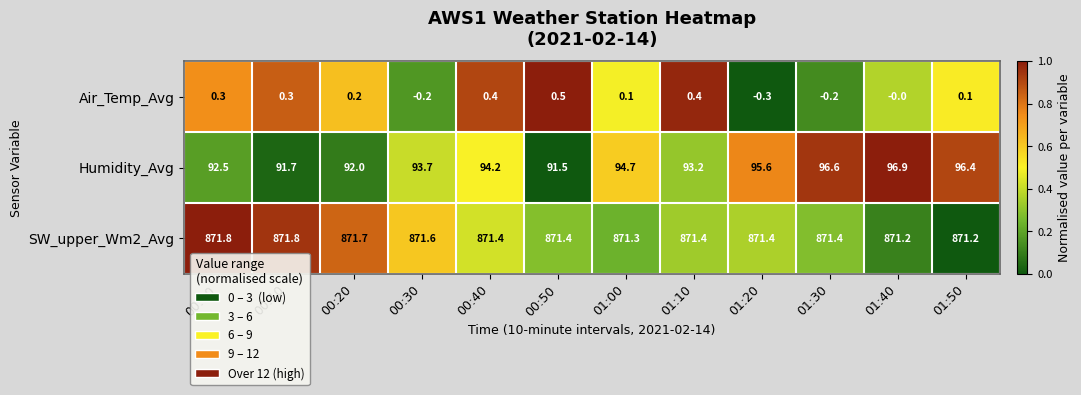

What is the sum of all SW_upper_Wm2_Avg values?

10457.6